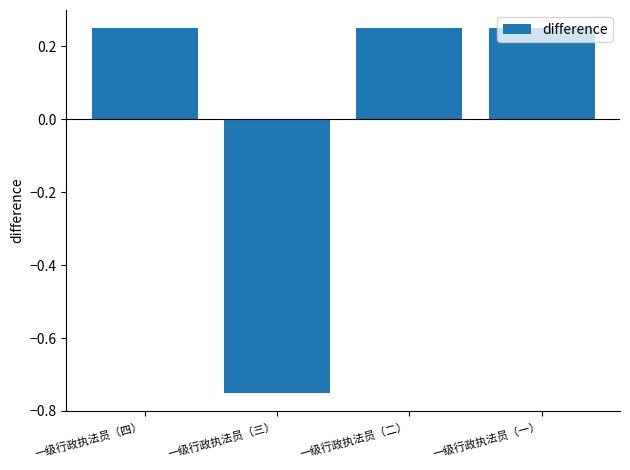

What position from the left is 一级行政执法员（四）?

1